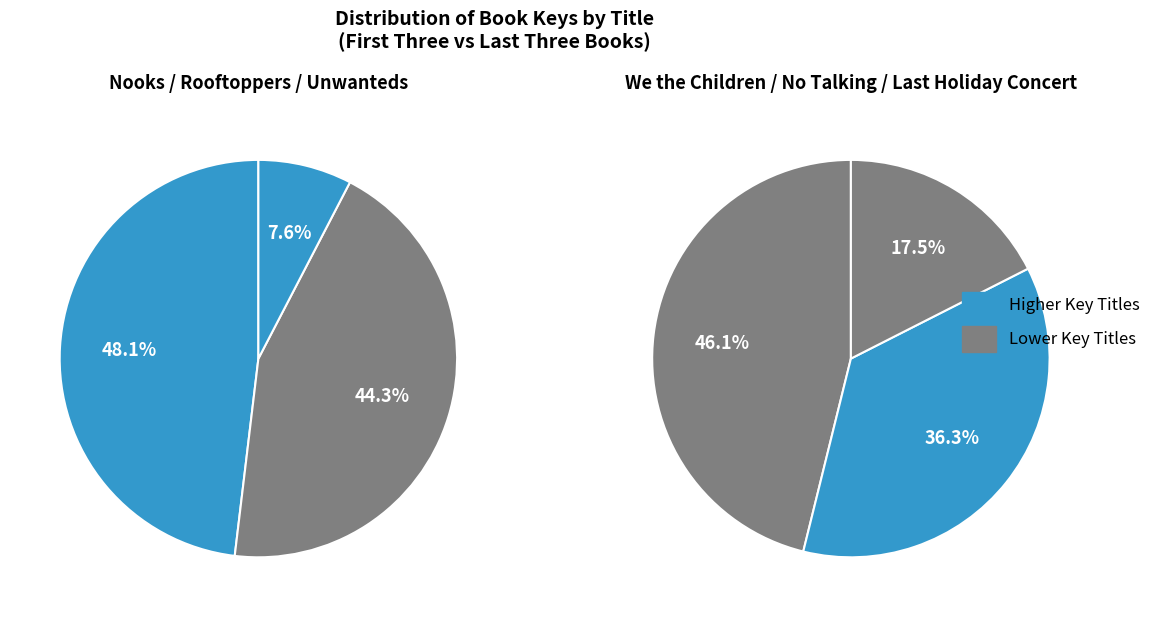

How many slices are in this pie chart?

6